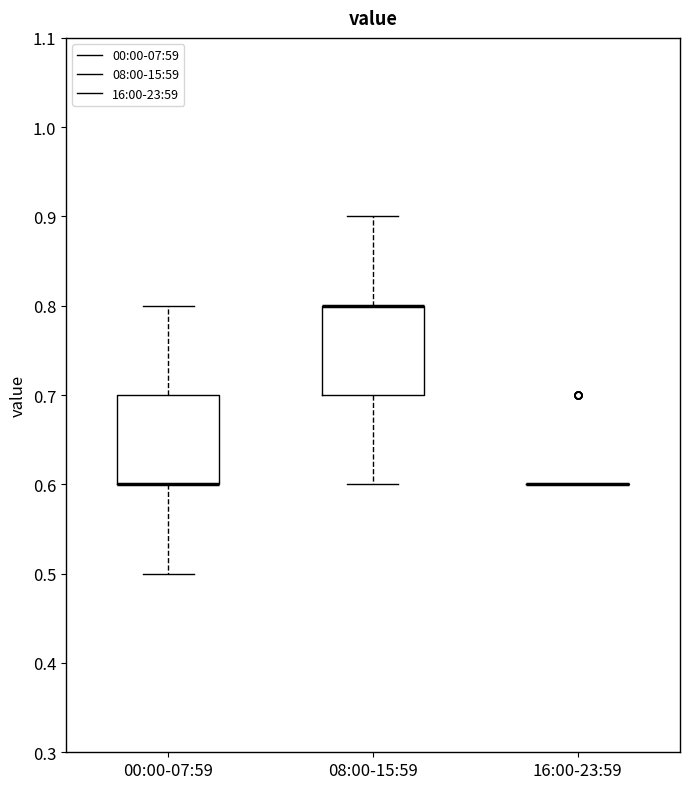

Reading left to right, transcribe this box plot: for each box, give where its median line is, the range the box spans, and where its two whiskers end, as read against the y-axis. The values are not printed on the chart, so give them approximately, as read against the axis.

00:00-07:59: median 0.6 (drawn on the box's lower edge), box 0.6 to 0.7, whiskers 0.5 to 0.8
08:00-15:59: median 0.8 (drawn on the box's upper edge), box 0.7 to 0.8, whiskers 0.6 to 0.9
16:00-23:59: box collapsed to a line at 0.6, whiskers 0.6 to 0.6